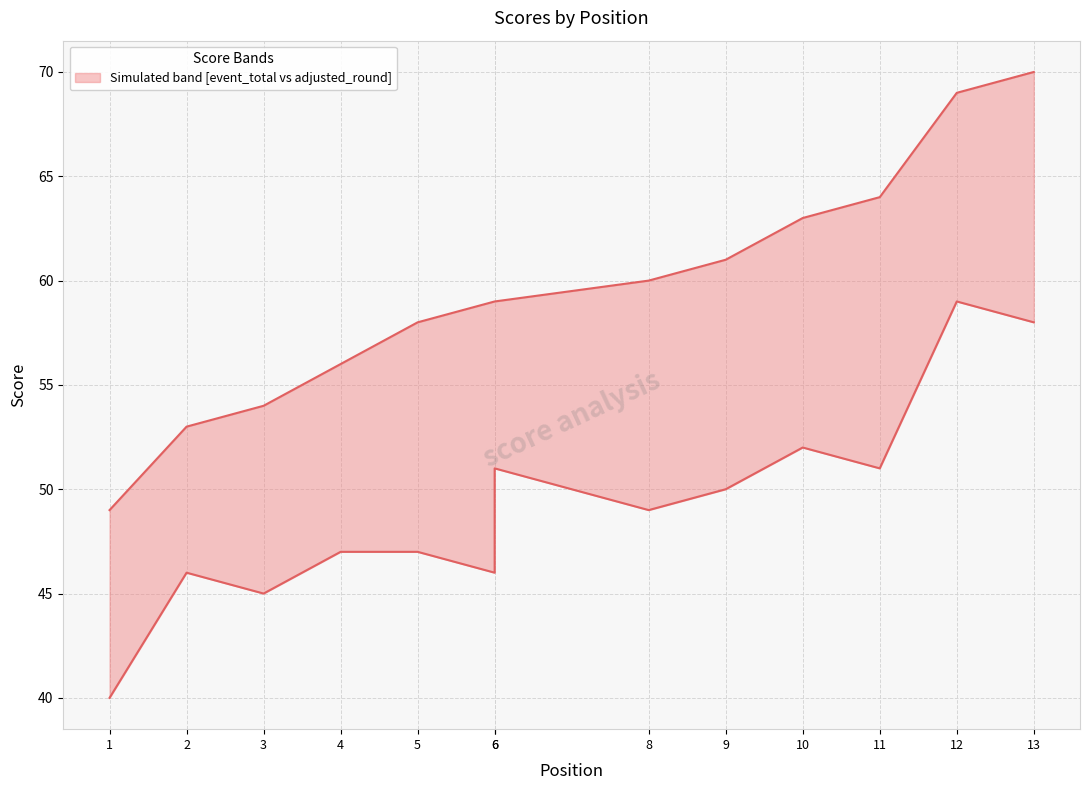

True or false: round_total_score (adjusted) and event_total_score cross at least once.

False